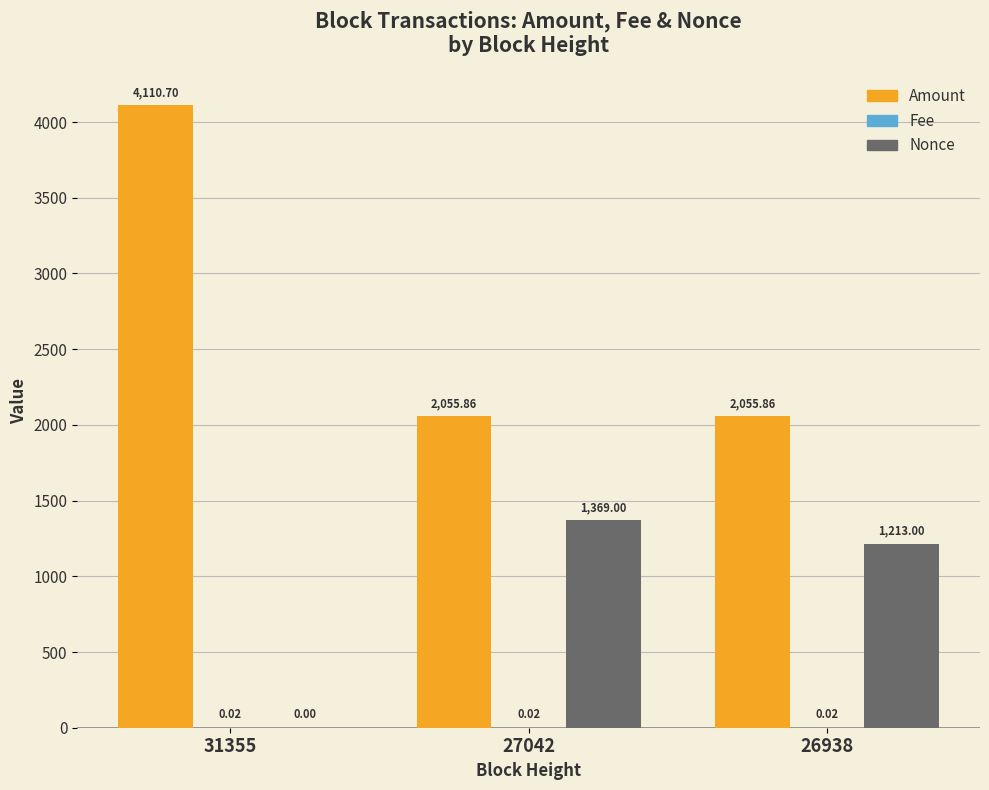

True or false: Nonce has a value of 328.0 at 27042.

False